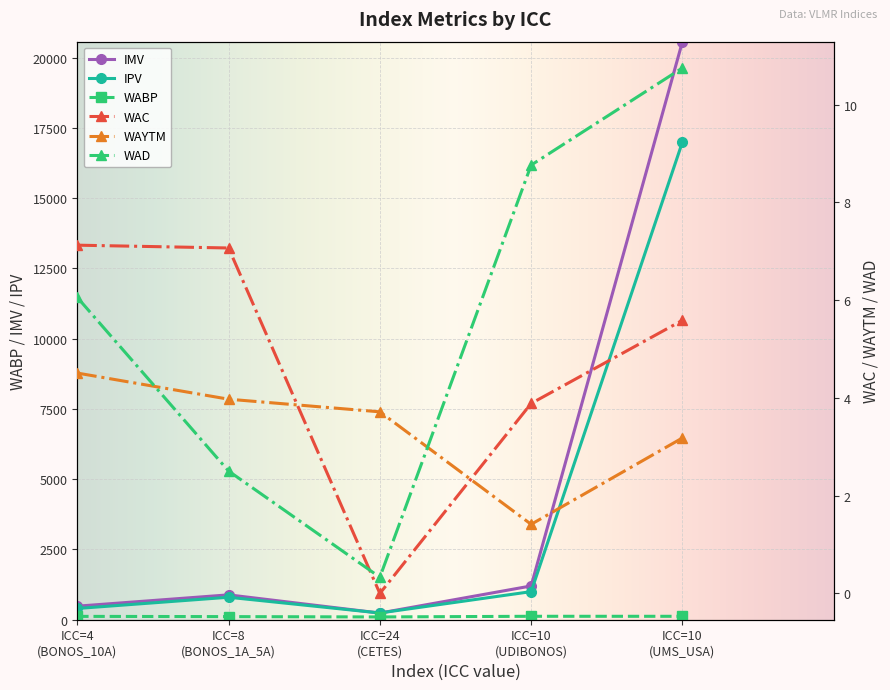

What is the highest value of the IMV series?

20571.7